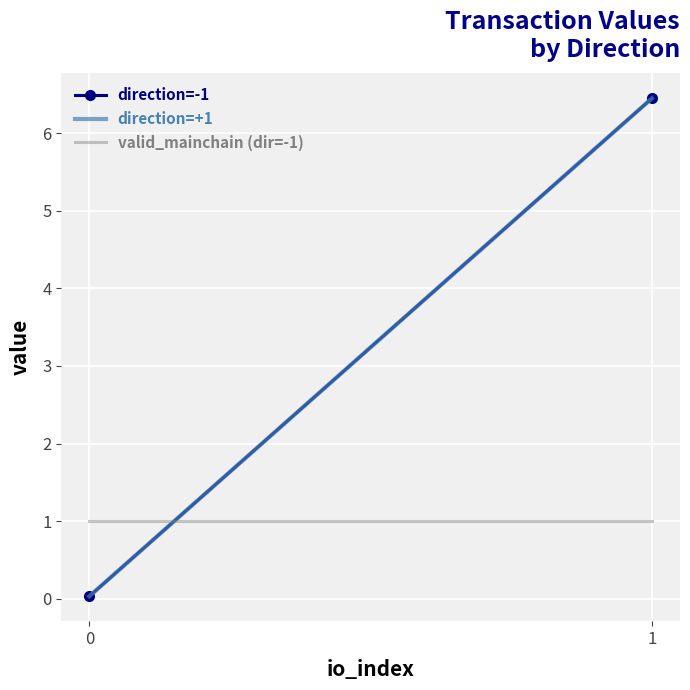

What is the greatest value displayed?

6.4